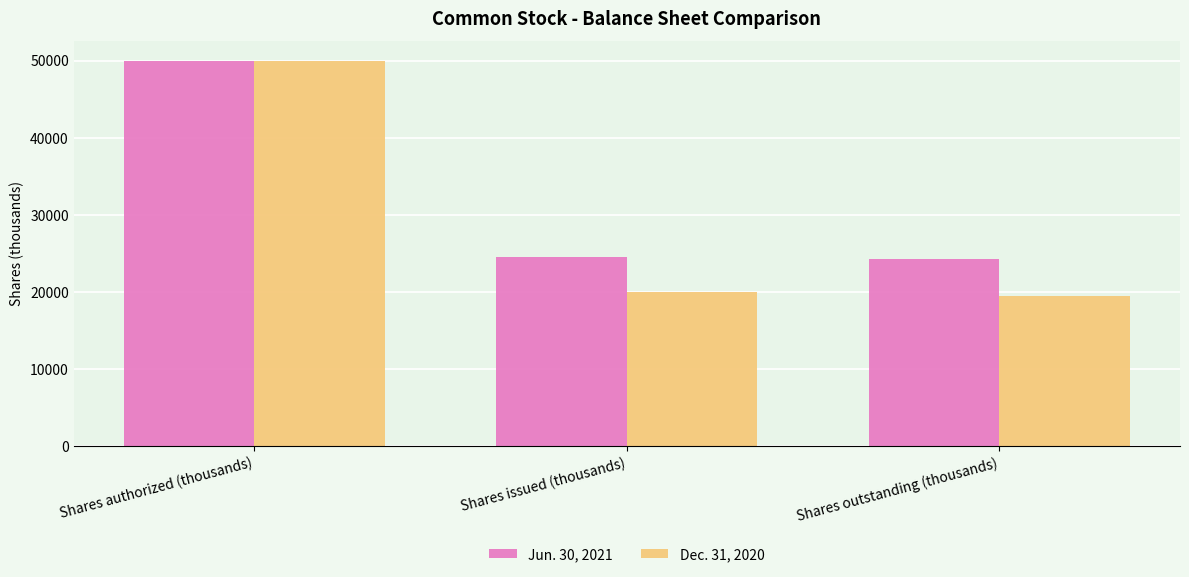

What is the label of the 2nd bar from the right?

Shares issued (thousands)